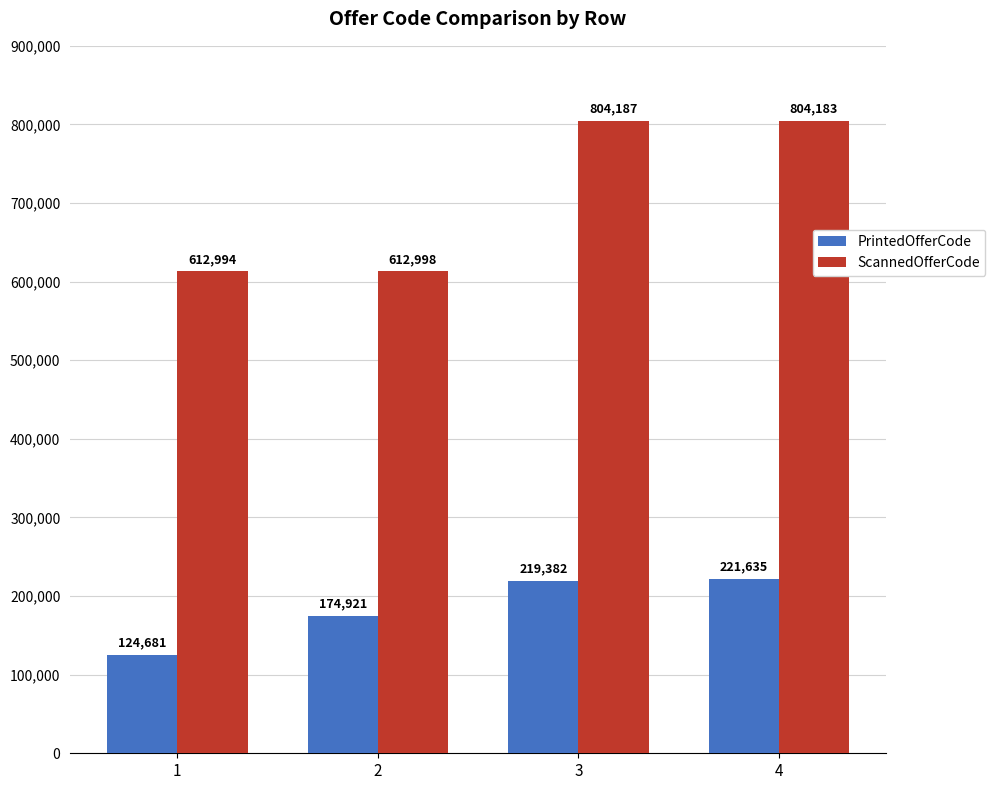

Count the number of data series in this chart.

2